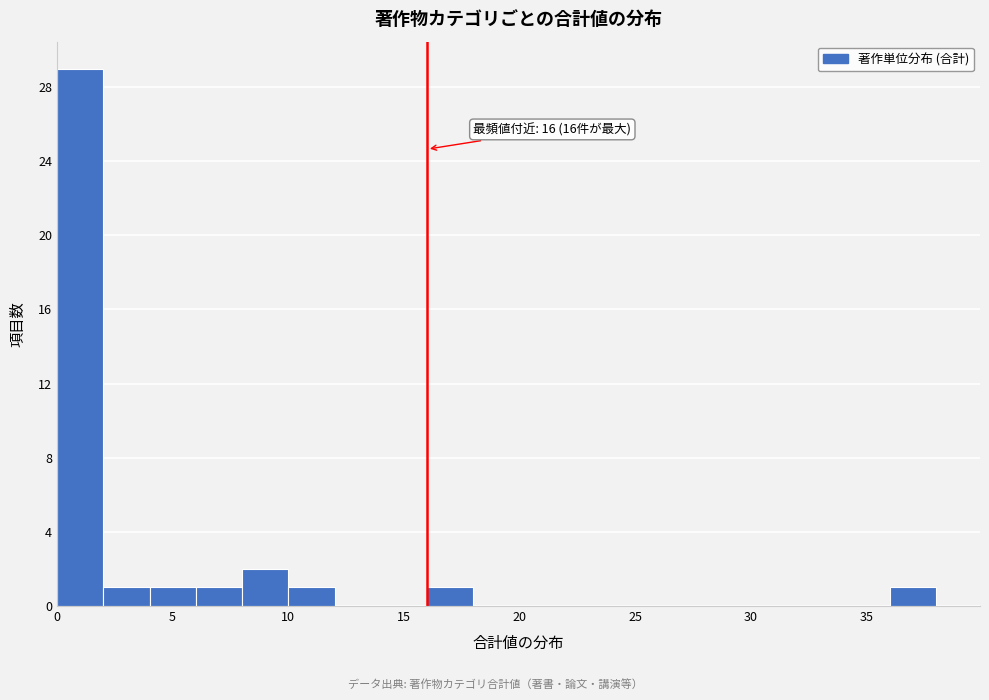

Which range on the x-axis has the tallest bar?

0 to 2